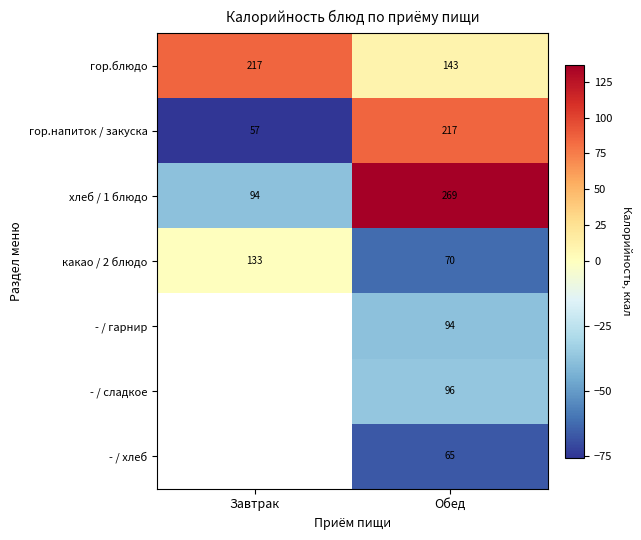

List the labels in order of какао / 2 блюдо value, smallest first.

Обед, Завтрак